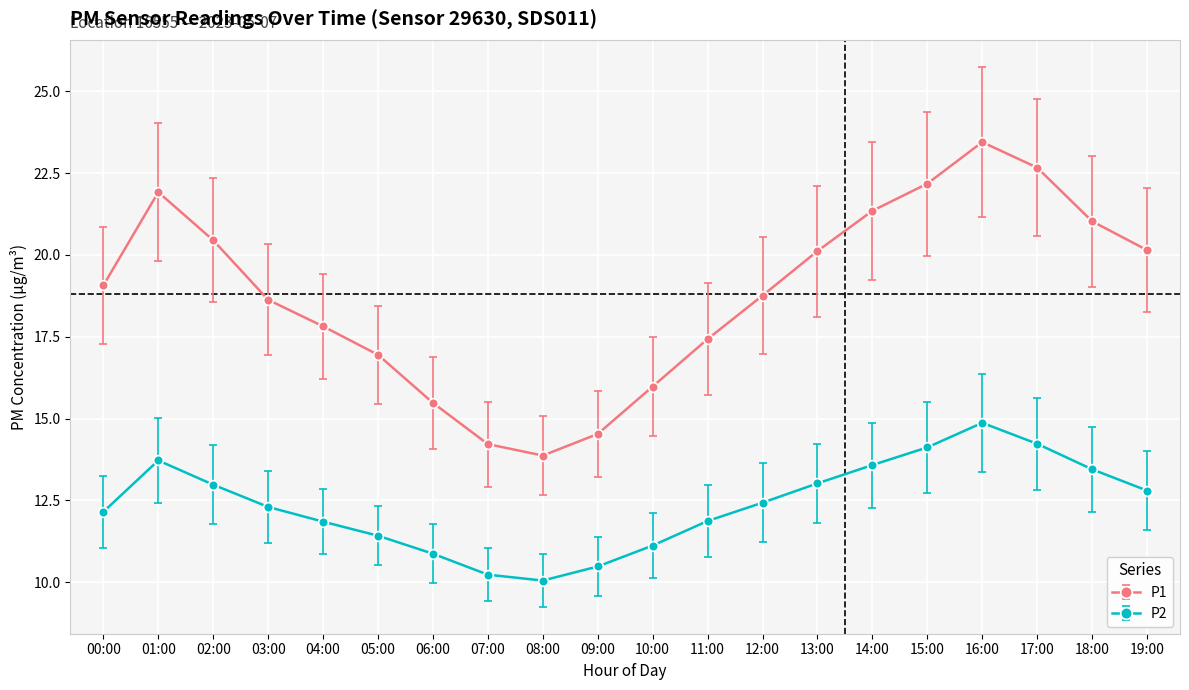

What is the difference between the highest and lowest values at 08:00?

3.8